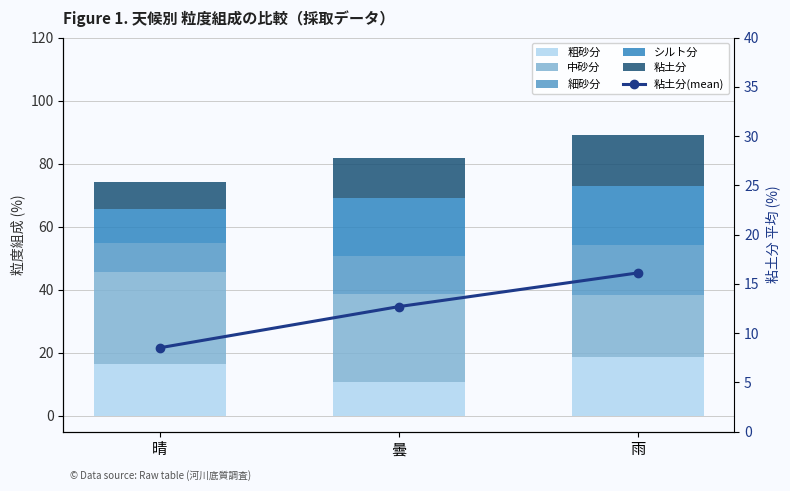

Which series has the largest total across all categories?

中砂分